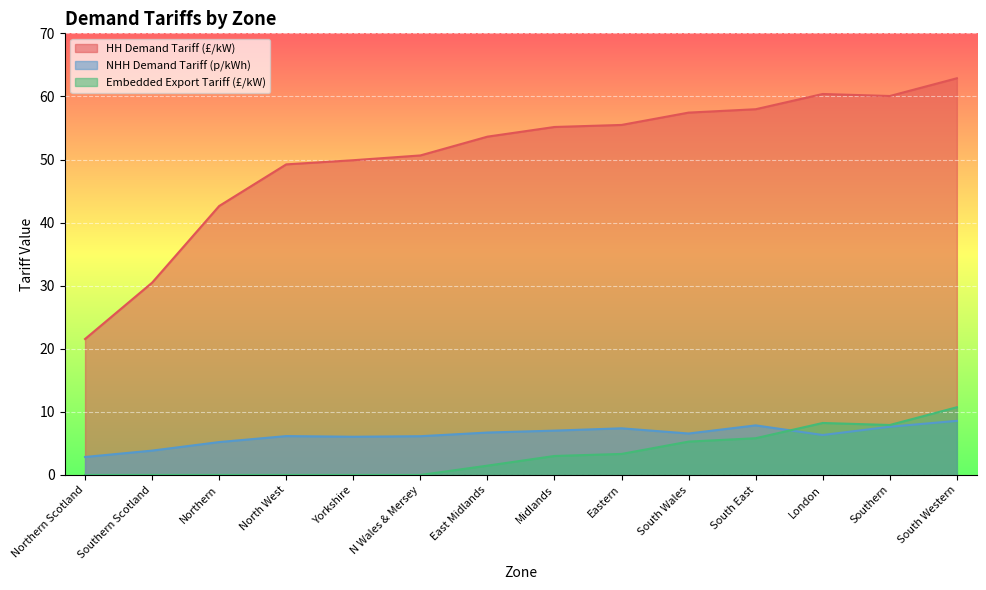

Reading left to right, what are all the values shown in this chart?

HH Demand Tariff (£/kW): 21.6	30.5	42.6	49.2	49.9	50.6	53.6	55.2	55.5	57.4	58.0	60.4	60.1	62.9
NHH Demand Tariff (p/kWh): 2.9	3.9	5.2	6.2	6.1	6.1	6.7	7.0	7.4	6.6	7.9	6.3	7.6	8.6
Embedded Export Tariff (£/kW): 0.0	0.0	0.0	0.0	0.0	0.0	1.5	3.0	3.3	5.3	5.8	8.2	7.9	10.7